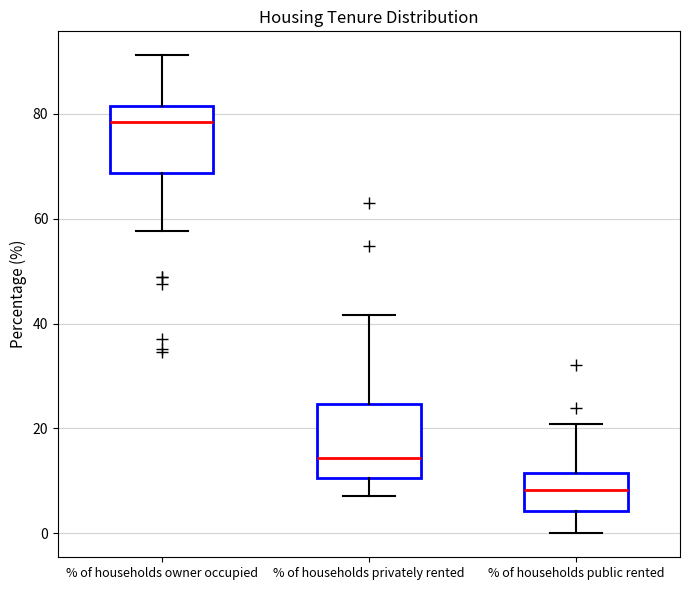

Where does the lower whisker of the box for % of households public rented end on the y-axis? The values are not printed on the chart, so give them approximately, as read against the axis.

0